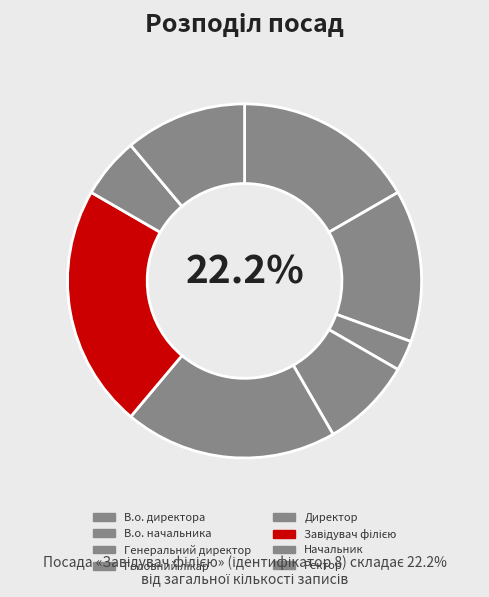

How many slices are in this pie chart?

8